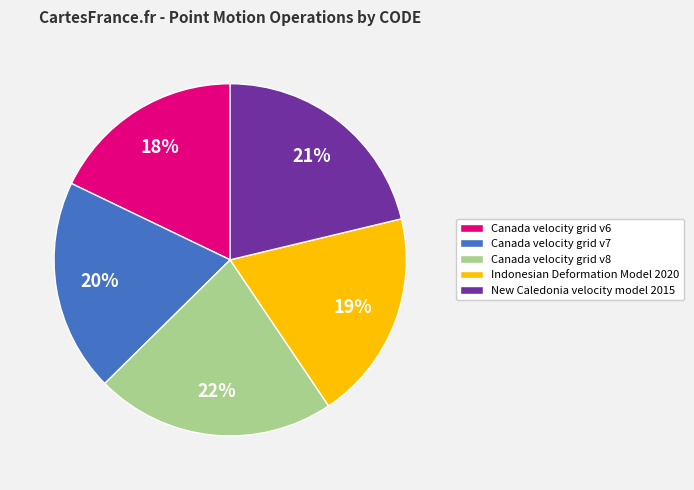

How many slices are in this pie chart?

5